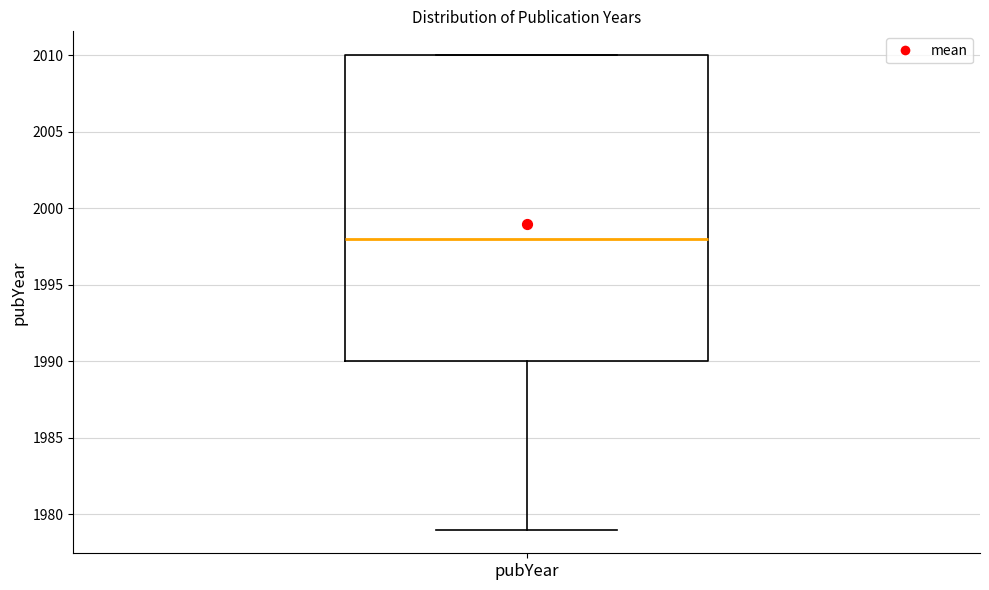

Transcribe this box plot: give where the median line is, the range the box spans, and where the two whiskers end, as read against the y-axis. The values are not printed on the chart, so give them approximately, as read against the axis.

median 1998, box 1990 to 2010, whiskers 1979 to 2010